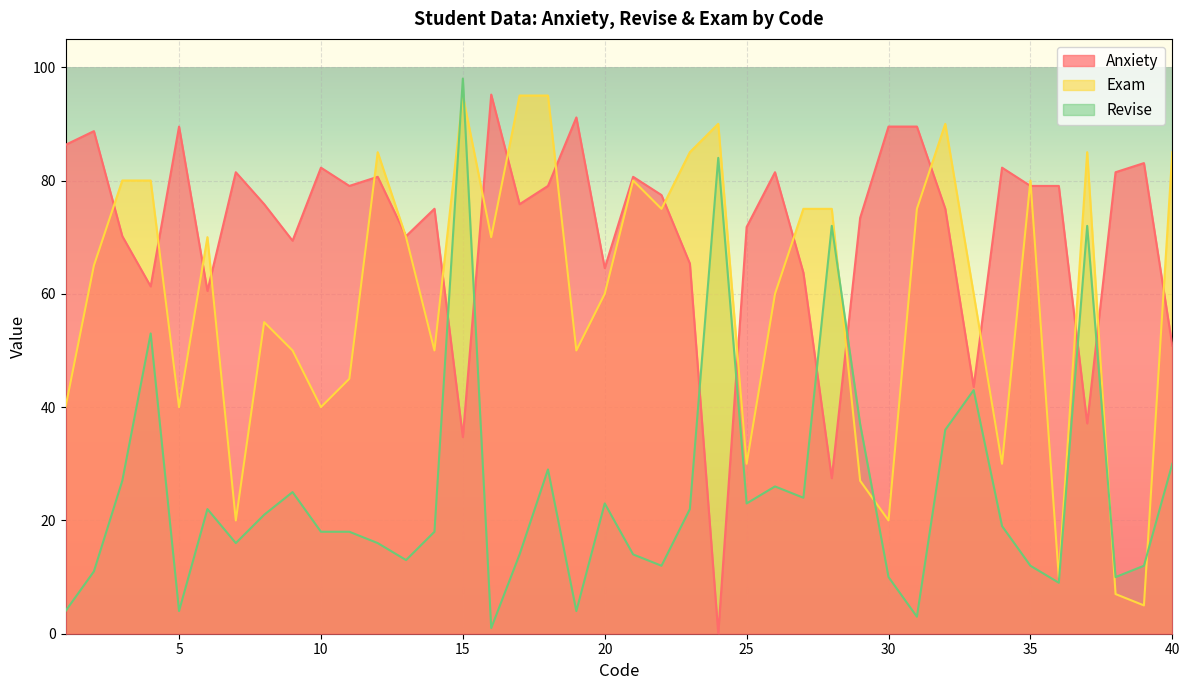

Reading right to left, what are all the values shown in this chart?

Anxiety: 50.8	83.1	81.5	37.1	79.0	79.0	82.3	43.6	75.0	89.5	89.5	73.4	27.5	63.7	81.5	71.8	0.1	65.3	77.4	80.7	64.5	91.1	79.0	75.8	95.2	34.7	75.0	70.2	80.7	79.0	82.3	69.4	75.8	81.5	60.5	89.5	61.3	70.2	88.7	86.3
Revise: 30.0	12.0	10.0	72.0	9.0	12.0	19.0	43.0	36.0	3.0	10.0	37.0	72.0	24.0	26.0	23.0	84.0	22.0	12.0	14.0	23.0	4.0	29.0	14.0	1.0	98.0	18.0	13.0	16.0	18.0	18.0	25.0	21.0	16.0	22.0	4.0	53.0	27.0	11.0	4.0
Exam: 85.0	5.0	7.0	85.0	10.0	80.0	30.0	60.0	90.0	75.0	20.0	27.0	75.0	75.0	60.0	30.0	90.0	85.0	75.0	80.0	60.0	50.0	95.0	95.0	70.0	95.0	50.0	70.0	85.0	45.0	40.0	50.0	55.0	20.0	70.0	40.0	80.0	80.0	65.0	40.0